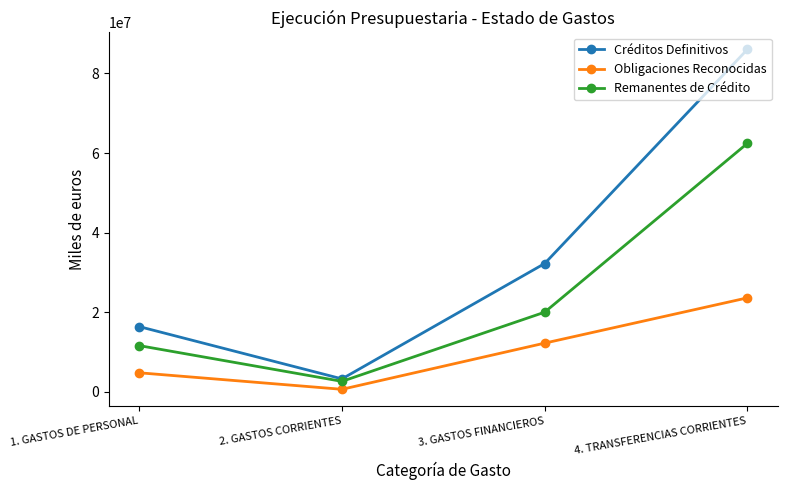

Which series has the largest range (max minus min)?

Créditos Definitivos